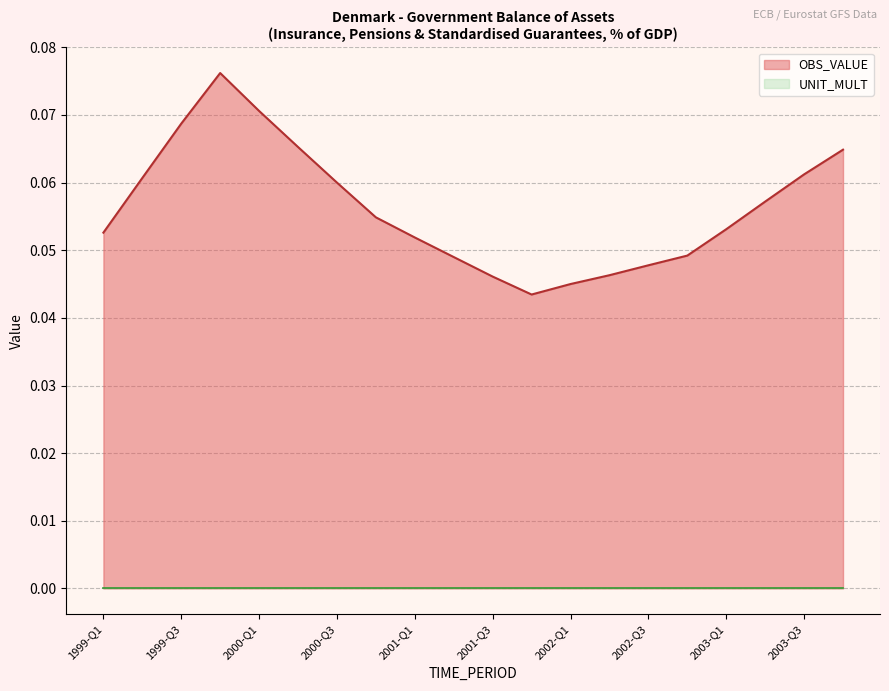

Count the number of data series in this chart.

2